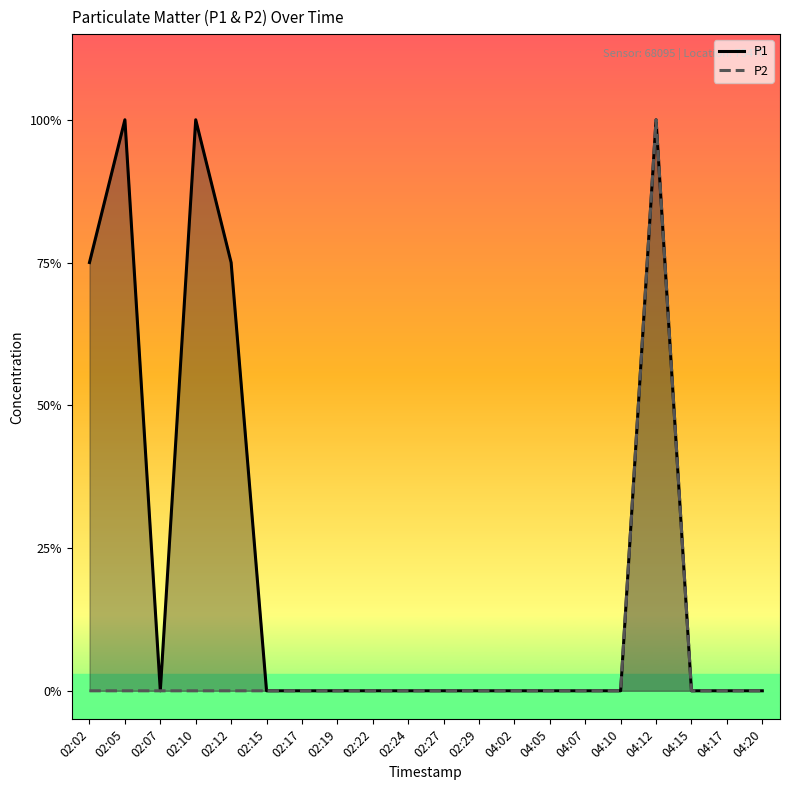

Rank the series by their average value, from lowest to highest.

P2, P1